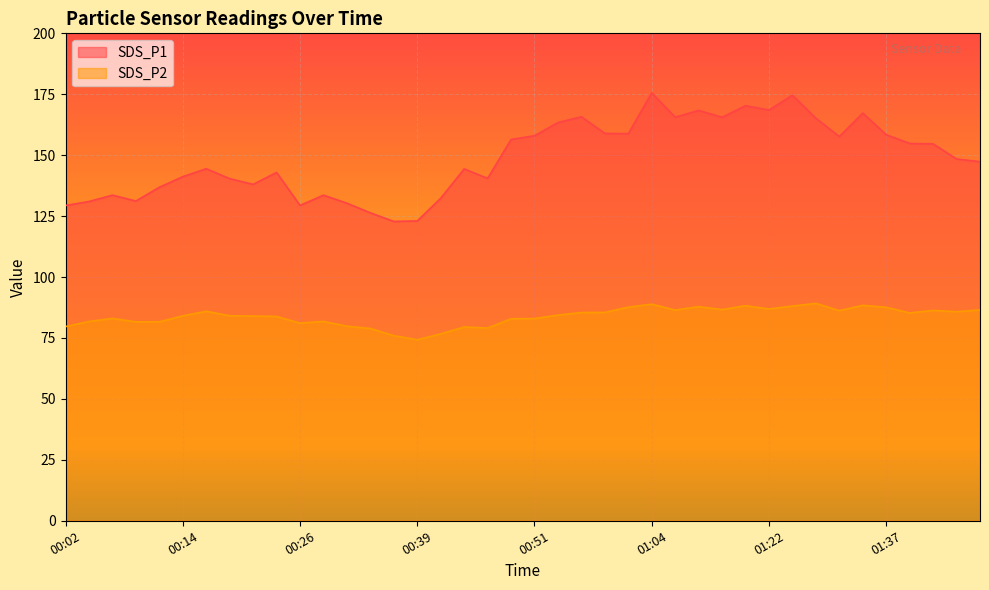

In SDS_P1, how many points are lower than both neighbors (excluding endpoints)?

10